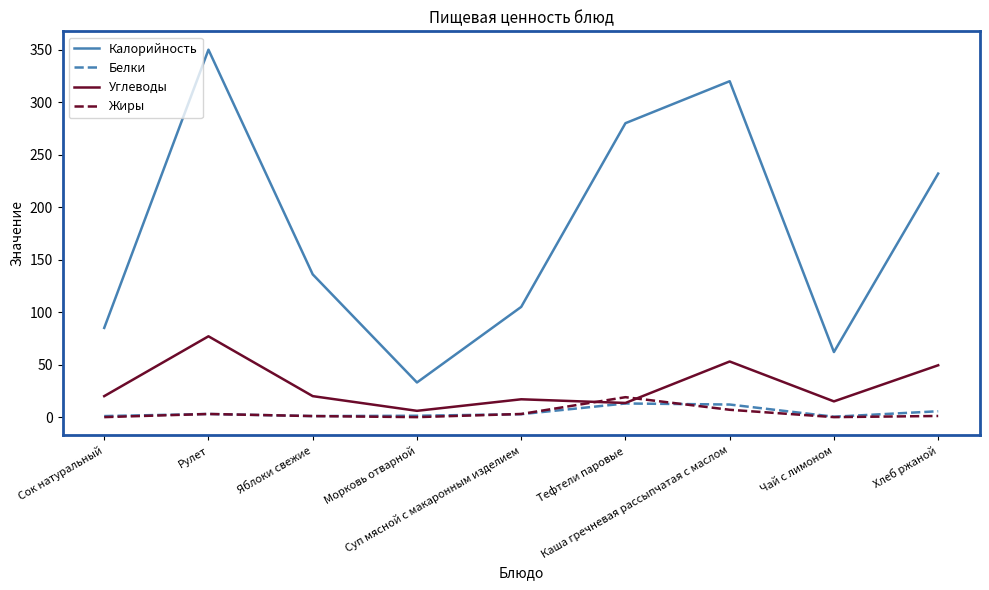

At how many categories does at least one series exceed 161?

4